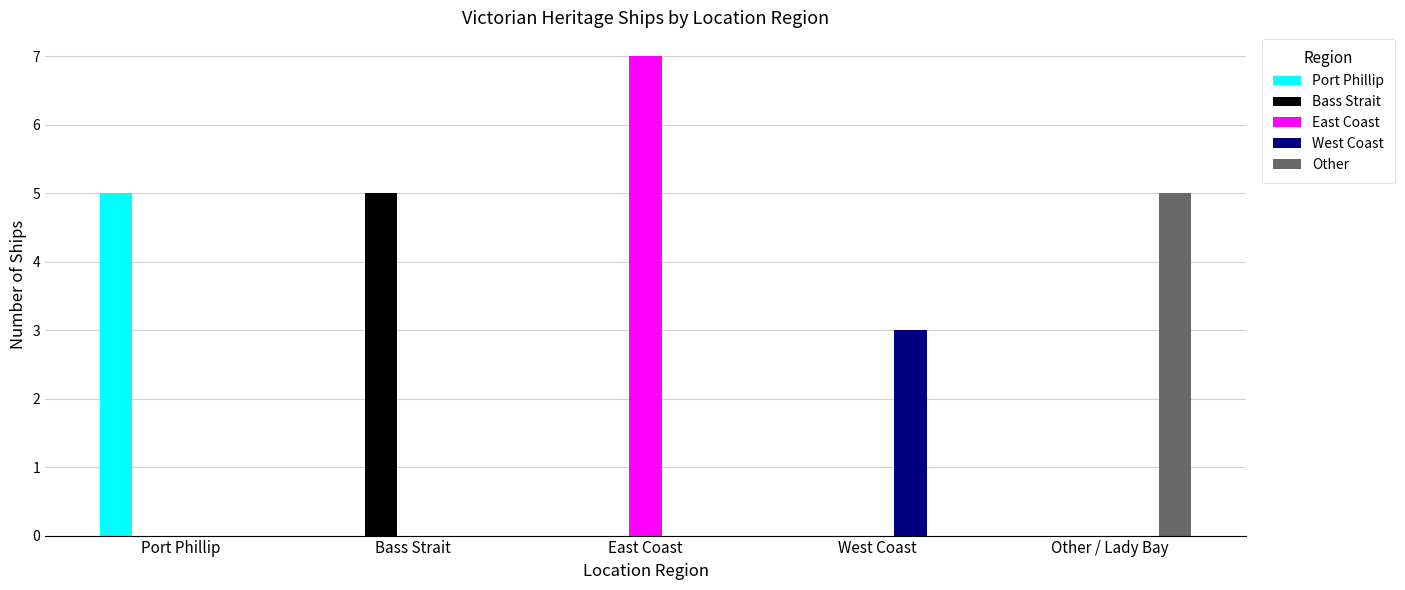

True or false: West Coast has a value of 0 at East Coast.

True